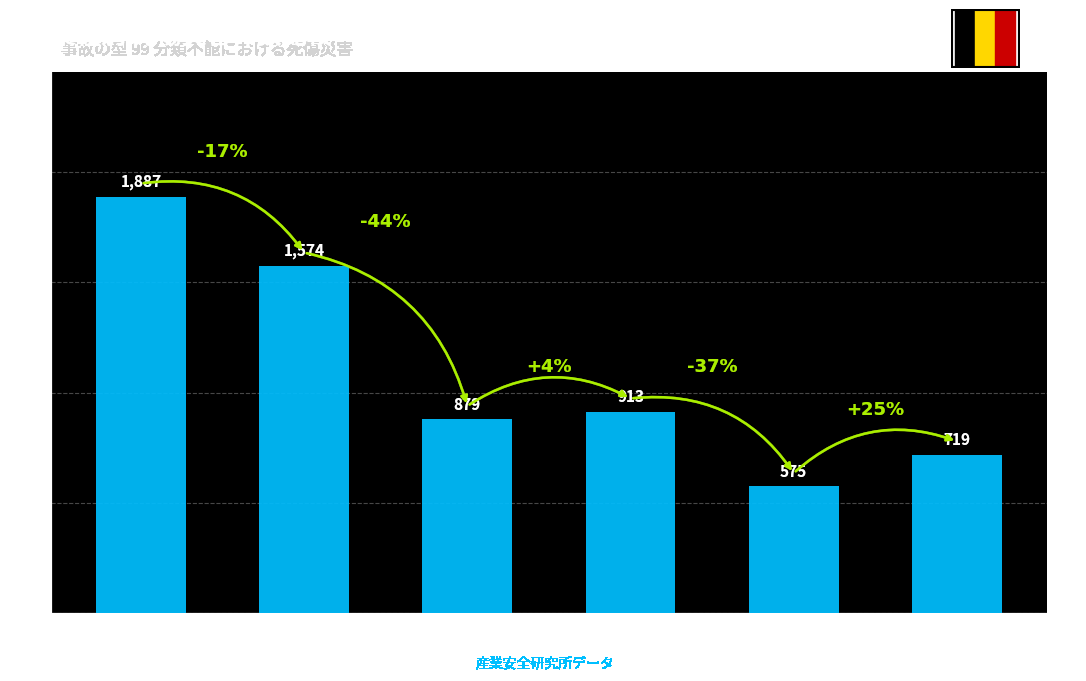

Is it true that the value at 商業 is 407?

False